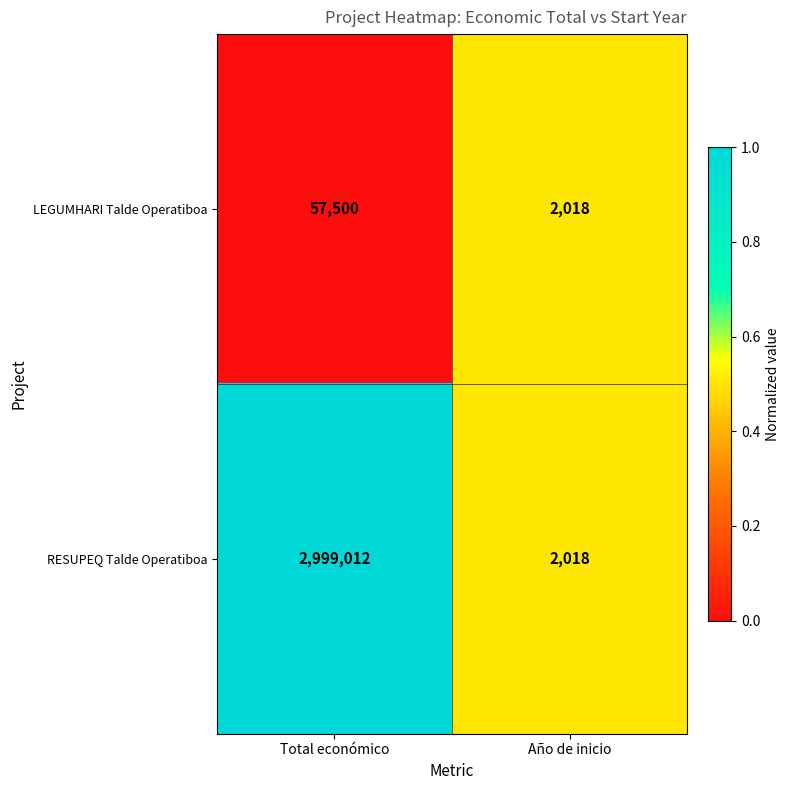

What is the sum of the LEGUMHARI Talde Operatiboa values at Total económico and Año de inicio?

59518